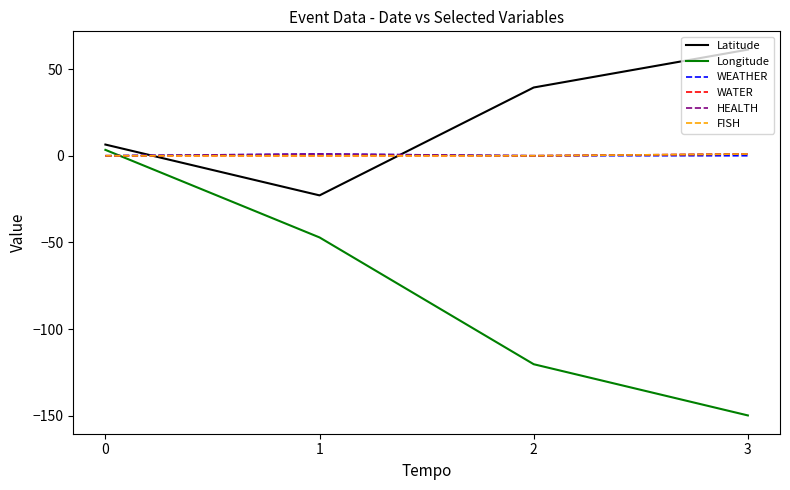

Is this an area chart (filled region under the line)?

No